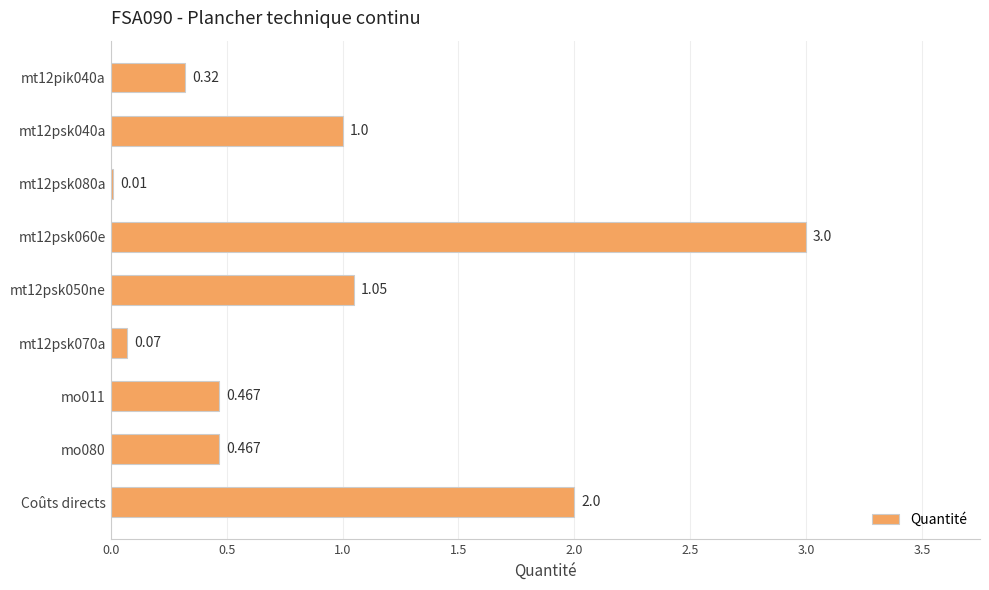

Which has a higher value, mo080 or Coûts directs?

Coûts directs